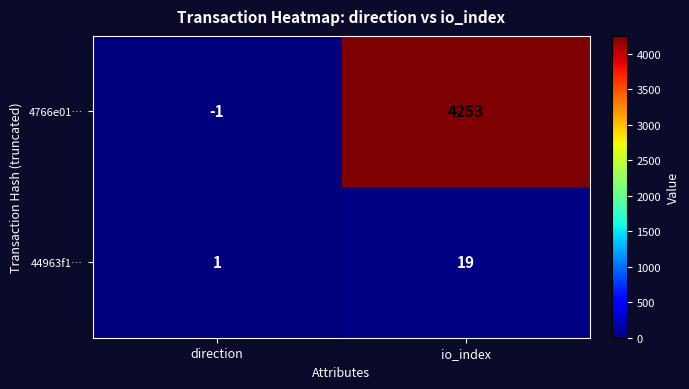

At which category is the sum across all series the highest?

io_index